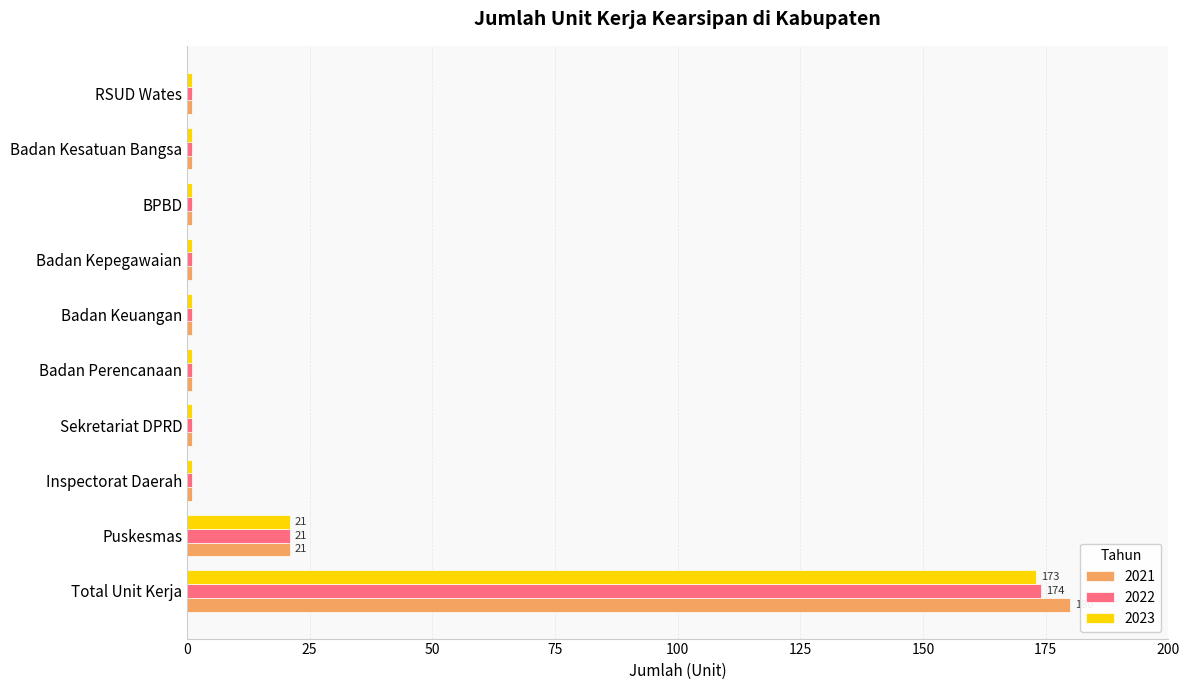

The value of 2023 at Total Unit Kerja is 234. True or false?

False